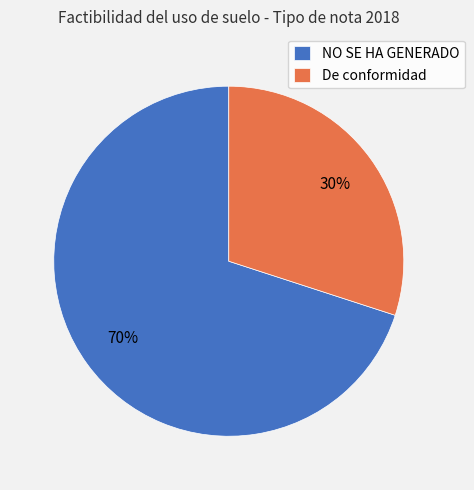

Combined, do NO SE HA GENERADO and De conformidad account for over 50%?

Yes